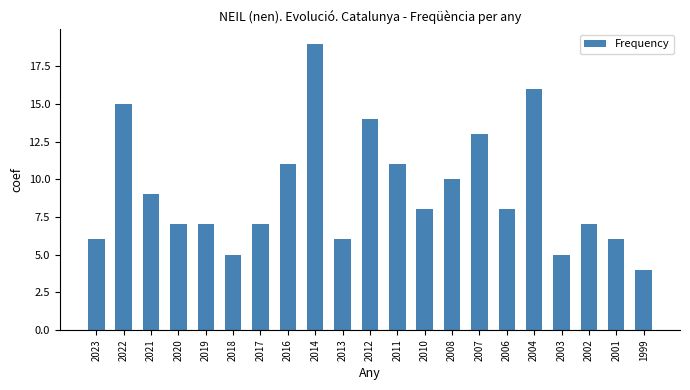

What is the average value?

9